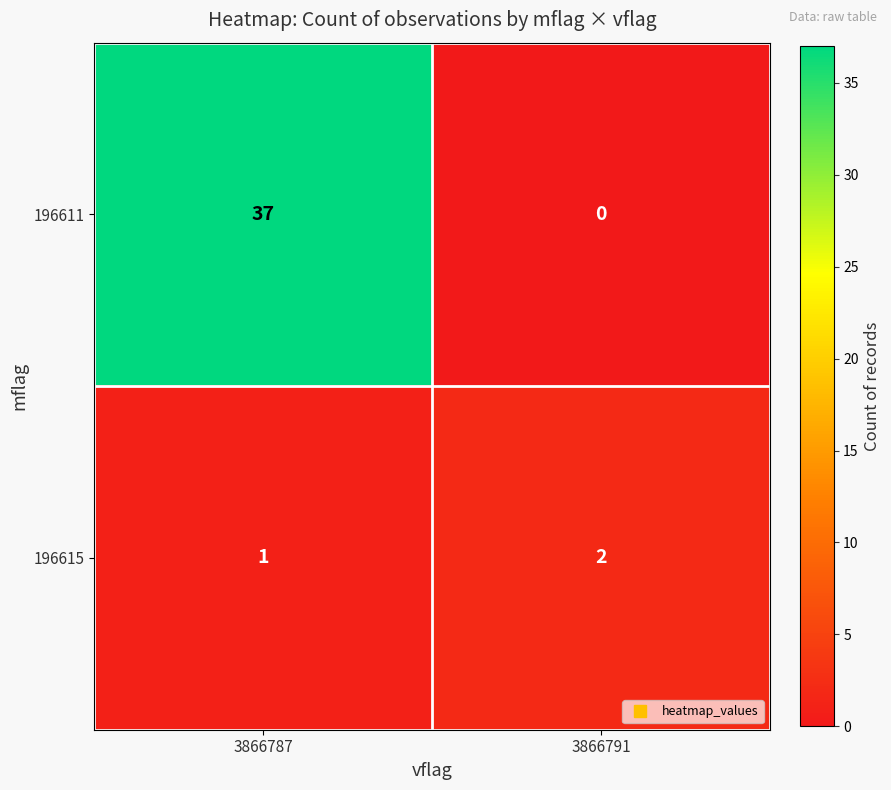

Is it true that 196615 equals 0 at 3866791?

False